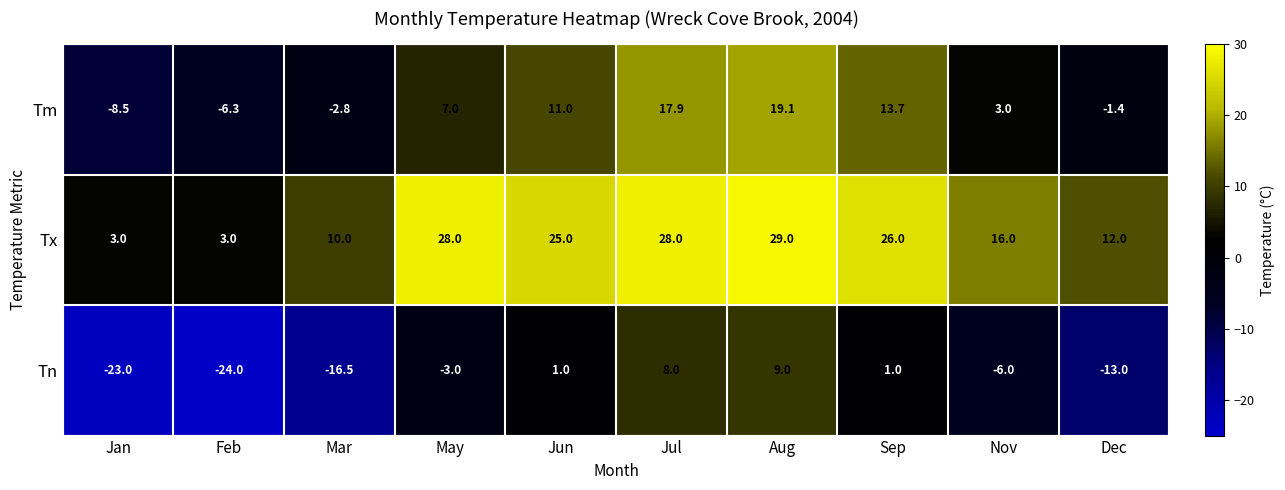

What is the difference between the highest and lowest values at Jun?

24.0